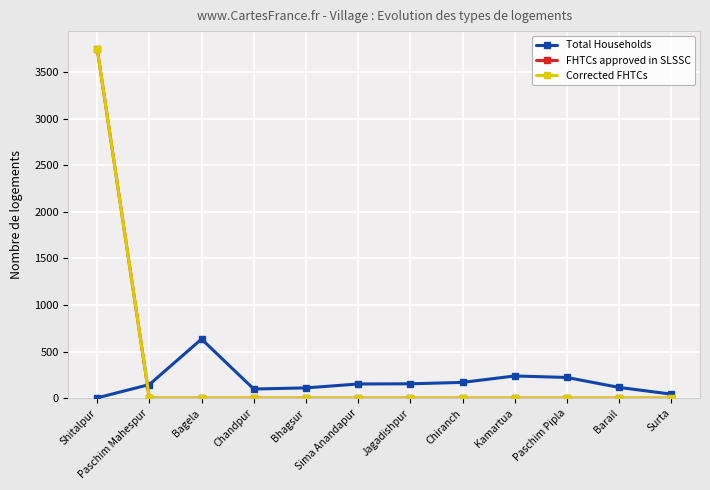

Does the chart have visible grid lines?

Yes